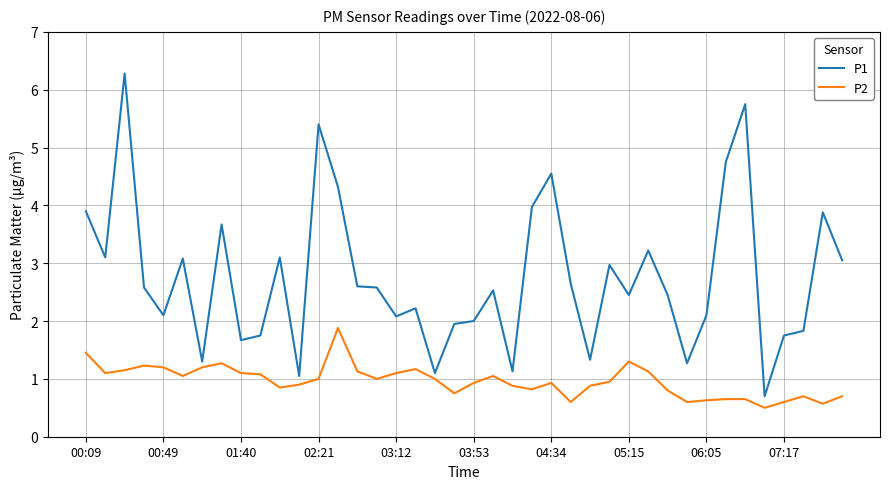

Rank the series by their average value, from highest to lowest.

P1, P2